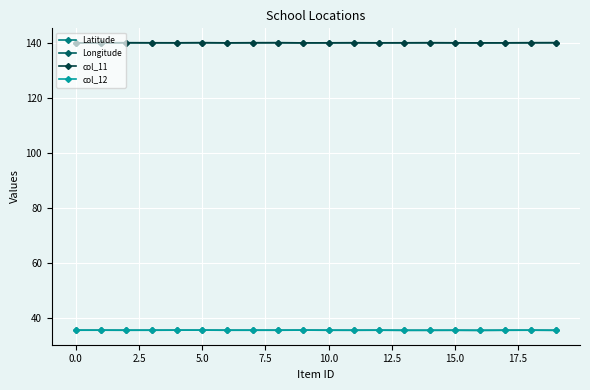

True or false: Latitude has more than 2 points higher than both neighbors.

True